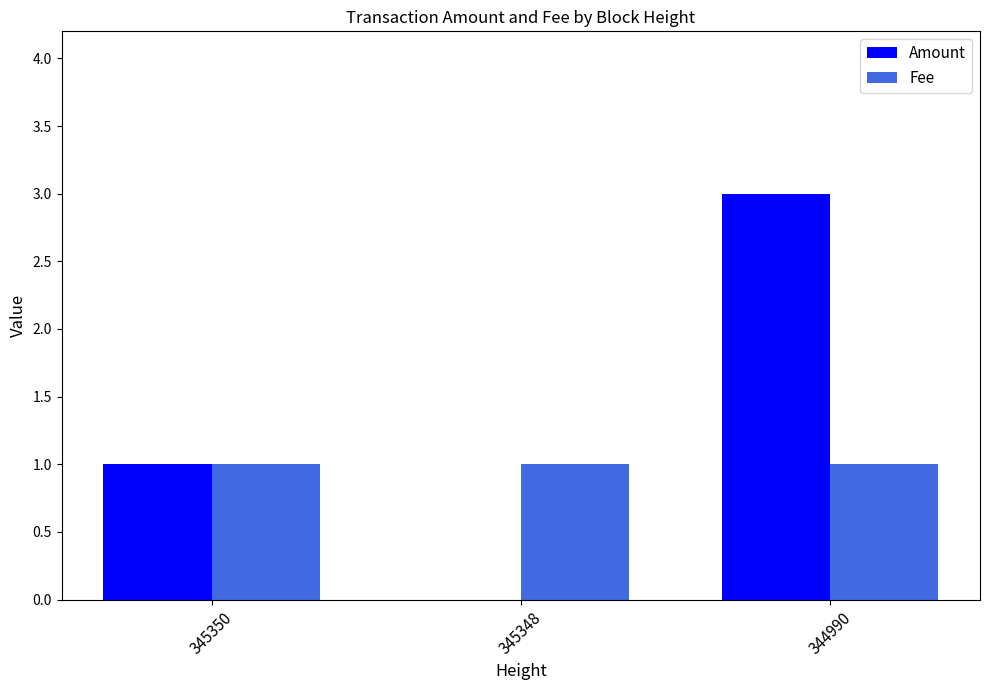

Which series has the largest total across all categories?

Amount